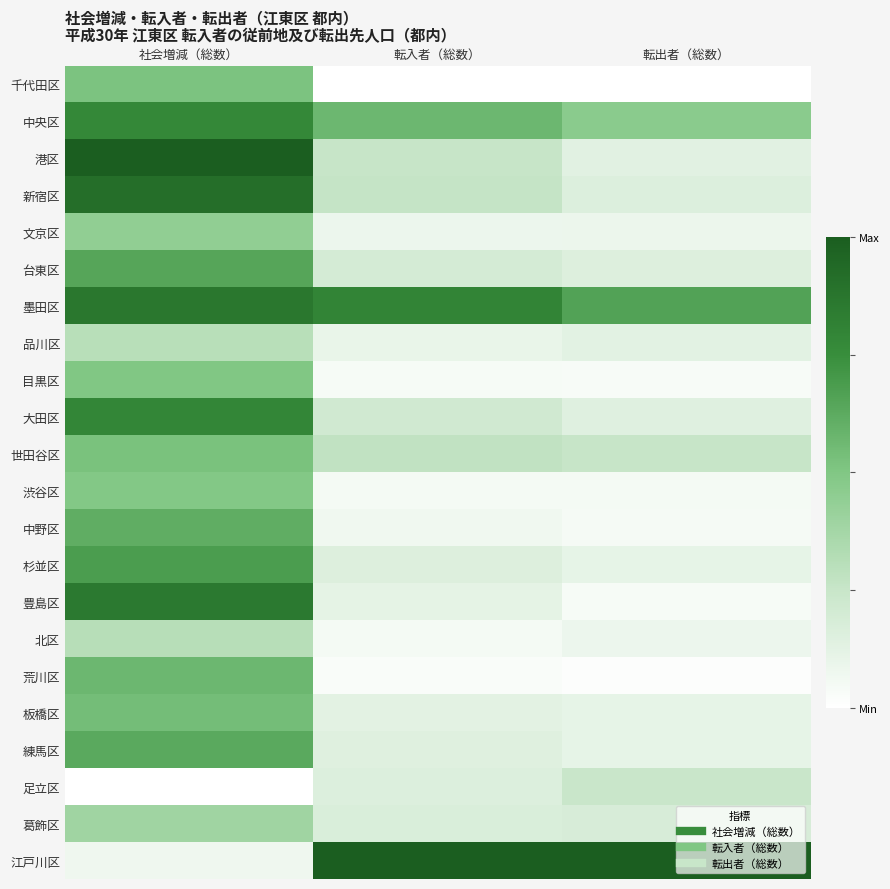

Reading left to right, extract all data points from this chart.

千代田区: 社会増減（総数）=0.5	転入者（総数）=0.0	転出者（総数）=0.0
中央区: 社会増減（総数）=0.8	転入者（総数）=0.6	転出者（総数）=0.5
港区: 社会増減（総数）=1.0	転入者（総数）=0.3	転出者（総数）=0.1
新宿区: 社会増減（総数）=0.9	転入者（総数）=0.3	転出者（総数）=0.2
文京区: 社会増減（総数）=0.4	転入者（総数）=0.1	転出者（総数）=0.1
台東区: 社会増減（総数）=0.6	転入者（総数）=0.2	転出者（総数）=0.2
墨田区: 社会増減（総数）=0.9	転入者（総数）=0.8	転出者（総数）=0.7
品川区: 社会増減（総数）=0.3	転入者（総数）=0.1	転出者（総数）=0.1
目黒区: 社会増減（総数）=0.5	転入者（総数）=0.0	転出者（総数）=0.0
大田区: 社会増減（総数）=0.8	転入者（総数）=0.2	転出者（総数）=0.1
世田谷区: 社会増減（総数）=0.5	転入者（総数）=0.3	転出者（総数）=0.3
渋谷区: 社会増減（総数）=0.5	転入者（総数）=0.0	転出者（総数）=0.0
中野区: 社会増減（総数）=0.6	転入者（総数）=0.1	転出者（総数）=0.0
杉並区: 社会増減（総数）=0.7	転入者（総数）=0.2	転出者（総数）=0.1
豊島区: 社会増減（総数）=0.9	転入者（総数）=0.1	転出者（総数）=0.0
北区: 社会増減（総数）=0.3	転入者（総数）=0.1	転出者（総数）=0.1
荒川区: 社会増減（総数）=0.6	転入者（総数）=0.0	転出者（総数）=0.0
板橋区: 社会増減（総数）=0.5	転入者（総数）=0.1	転出者（総数）=0.1
練馬区: 社会増減（総数）=0.6	転入者（総数）=0.1	転出者（総数）=0.1
足立区: 社会増減（総数）=0.0	転入者（総数）=0.2	転出者（総数）=0.2
葛飾区: 社会増減（総数）=0.4	転入者（総数）=0.2	転出者（総数）=0.2
江戸川区: 社会増減（総数）=0.1	転入者（総数）=1.0	転出者（総数）=1.0